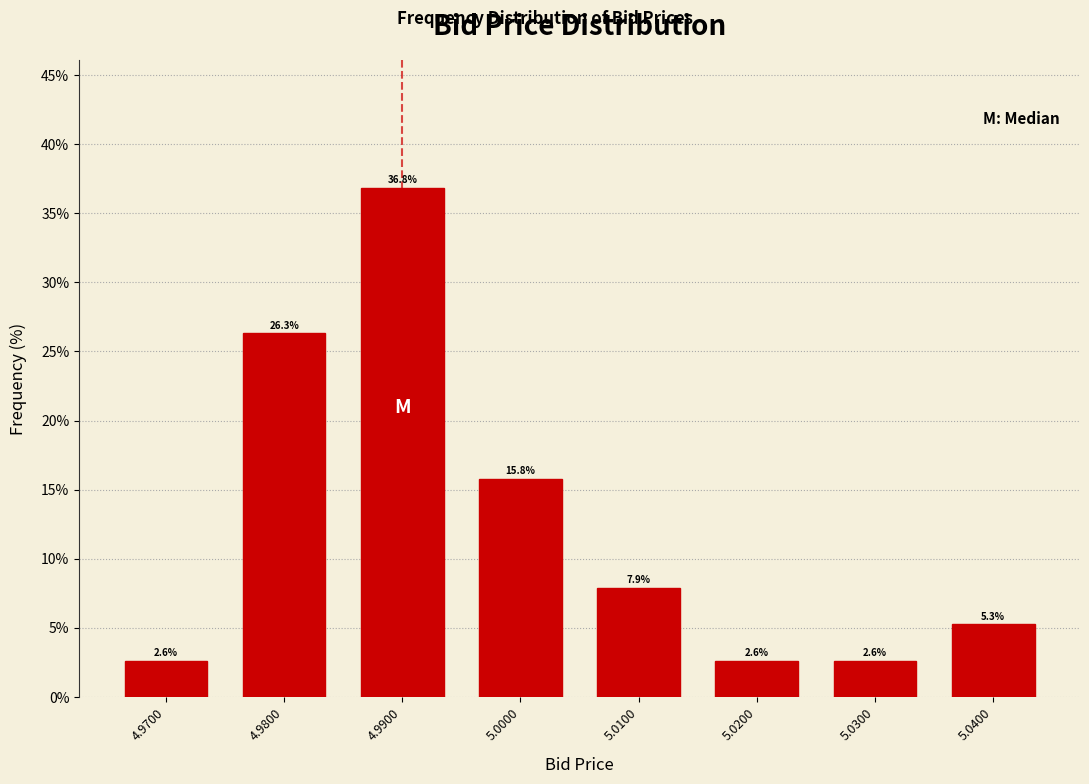

Reading left to right, list all the values displayed in this chart.

2.6	26.3	36.8	15.8	7.9	2.6	2.6	5.3